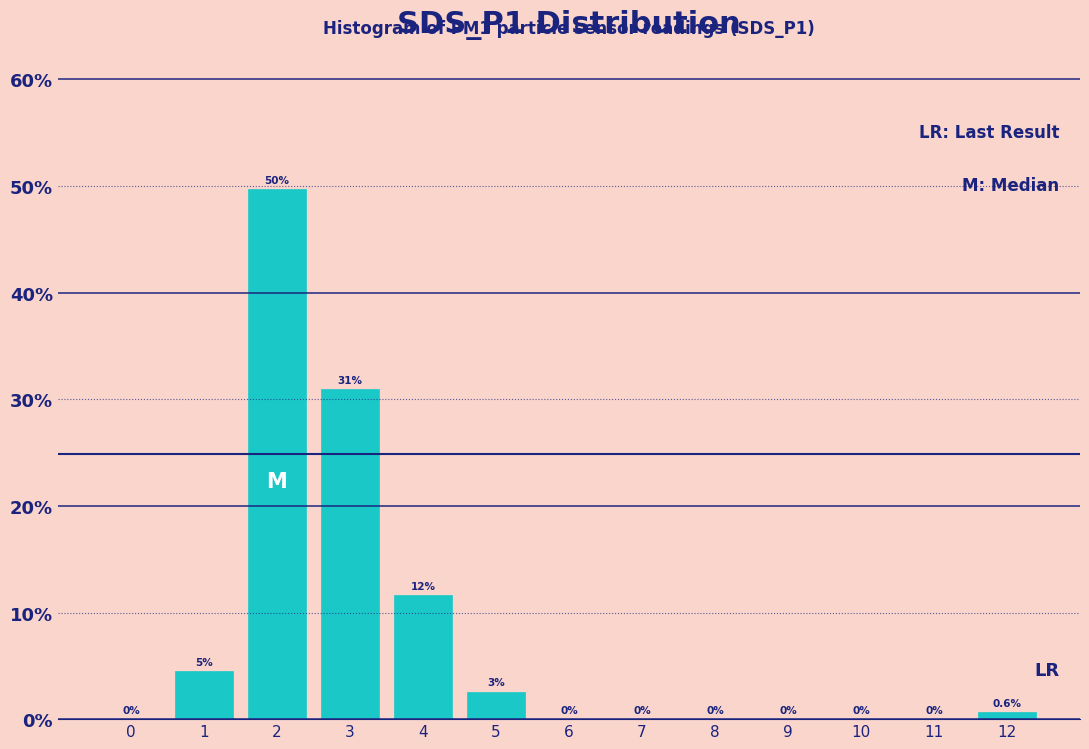

The chart shows a value of -21.7 at 7. True or false?

False